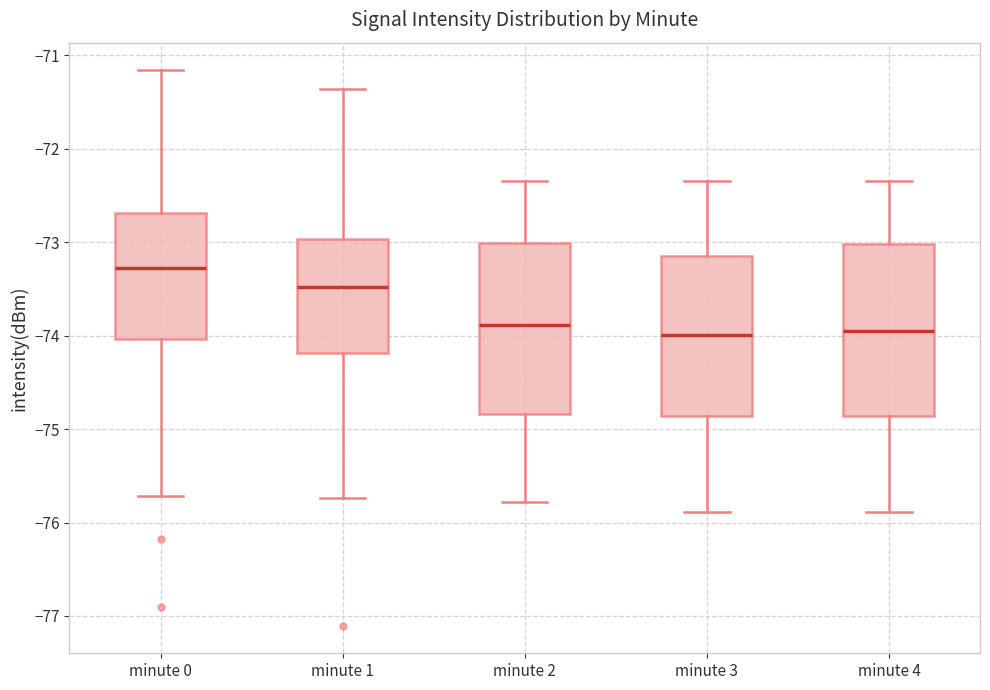

Which box's median line is the highest?

minute 0